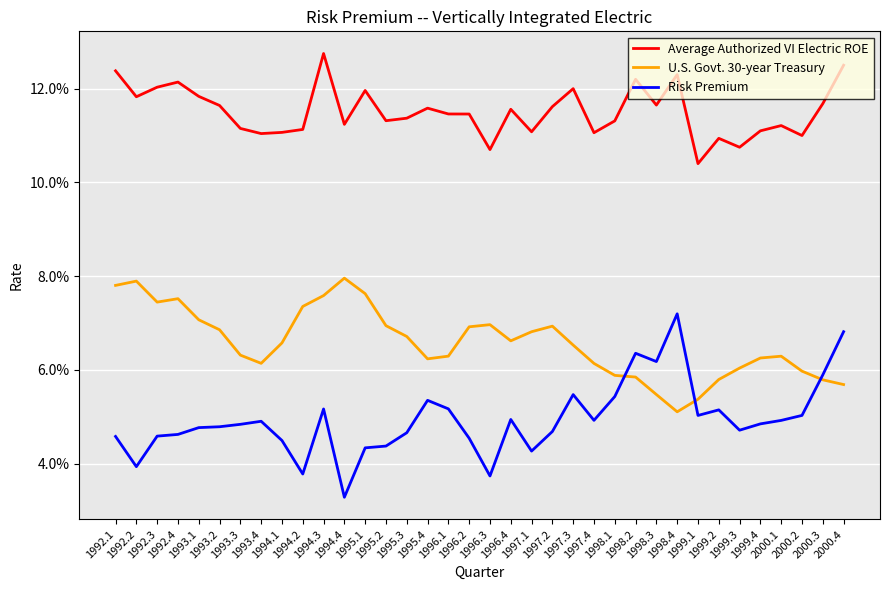

Does the chart have visible grid lines?

Yes